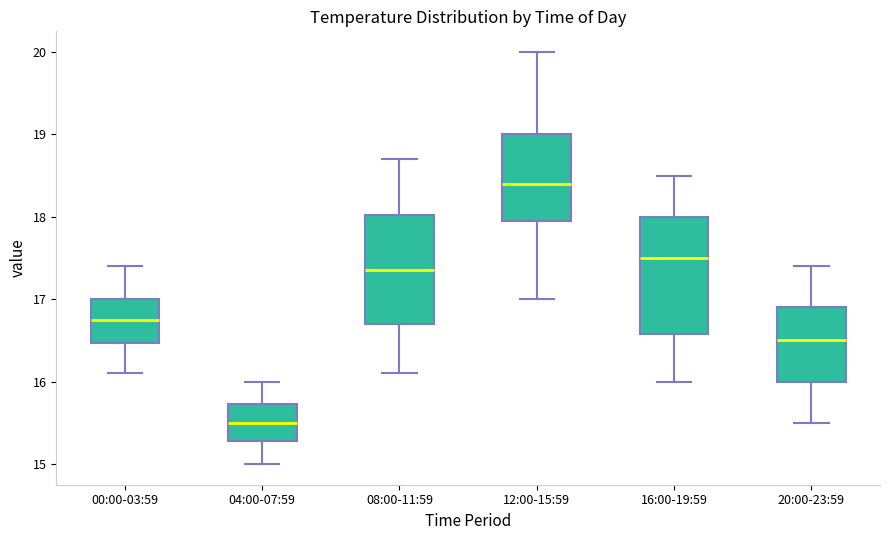

Which box's median line is the highest?

12:00-15:59